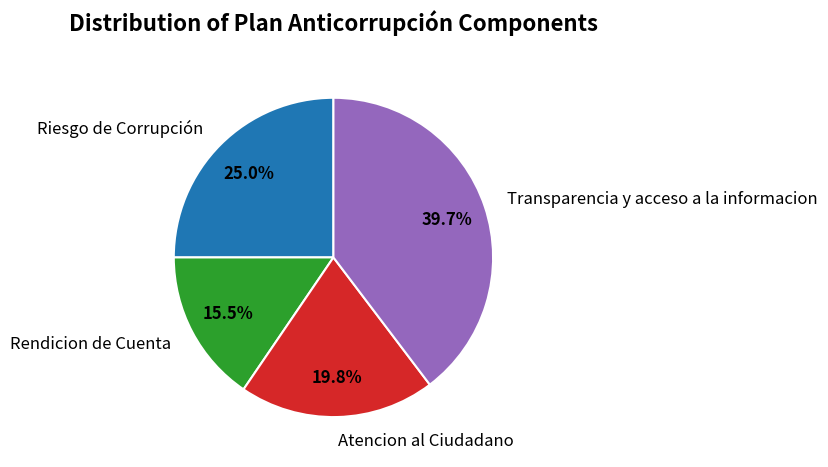

Is the sum of Atencion al Ciudadano and Riesgo de Corrupción greater than half?

No